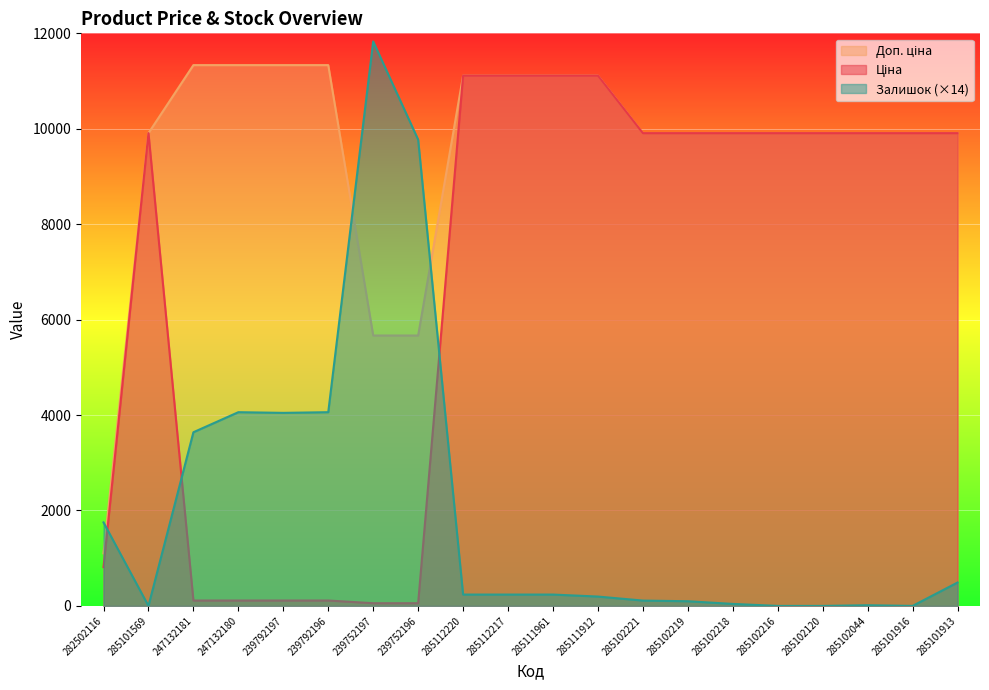

What is the average value of the Залишок series?

2041.2